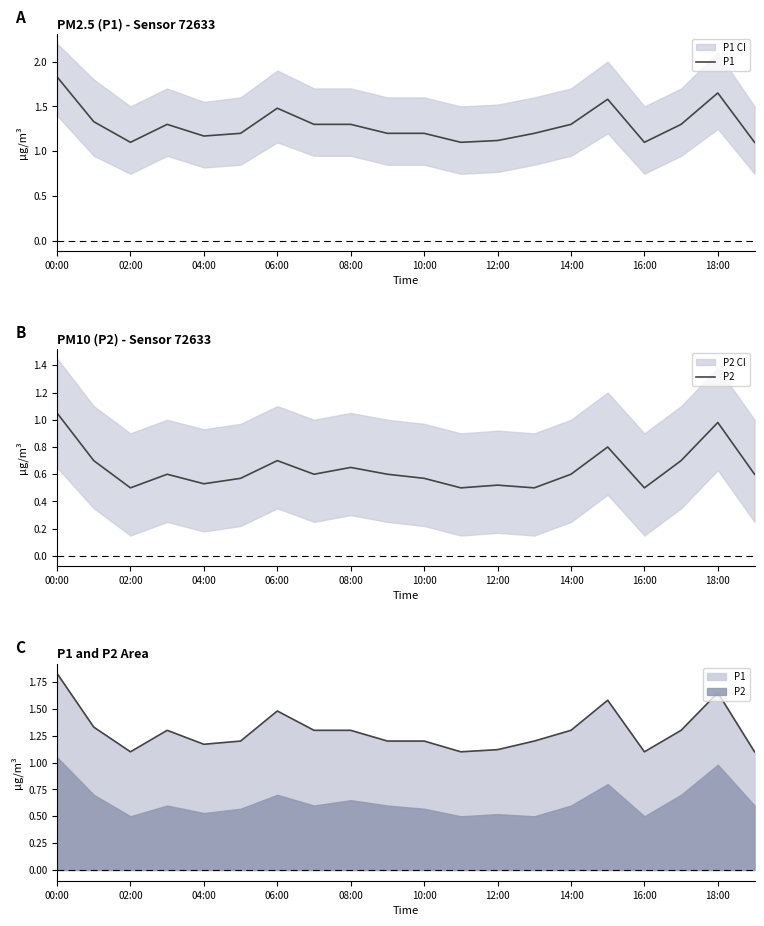

True or false: P1 has a value of 2.4 at 15.

False